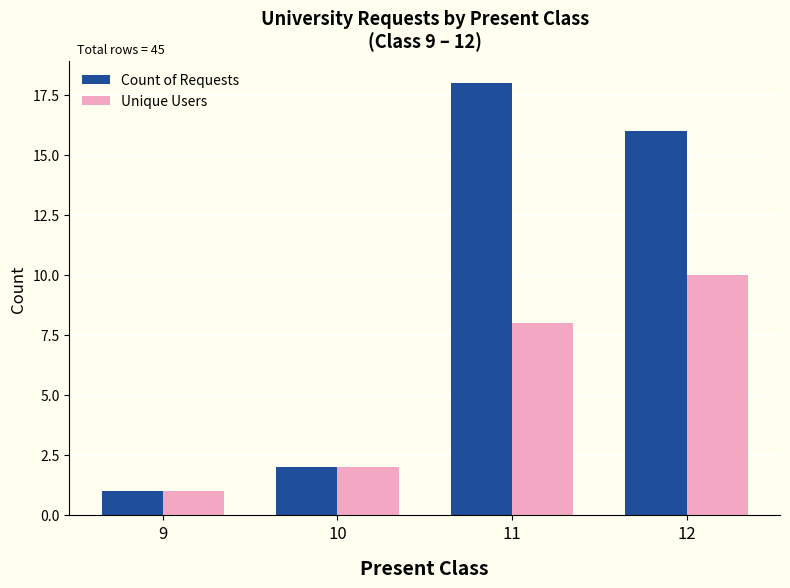

What are all the series names shown in the legend?

Count of Requests, Unique Users